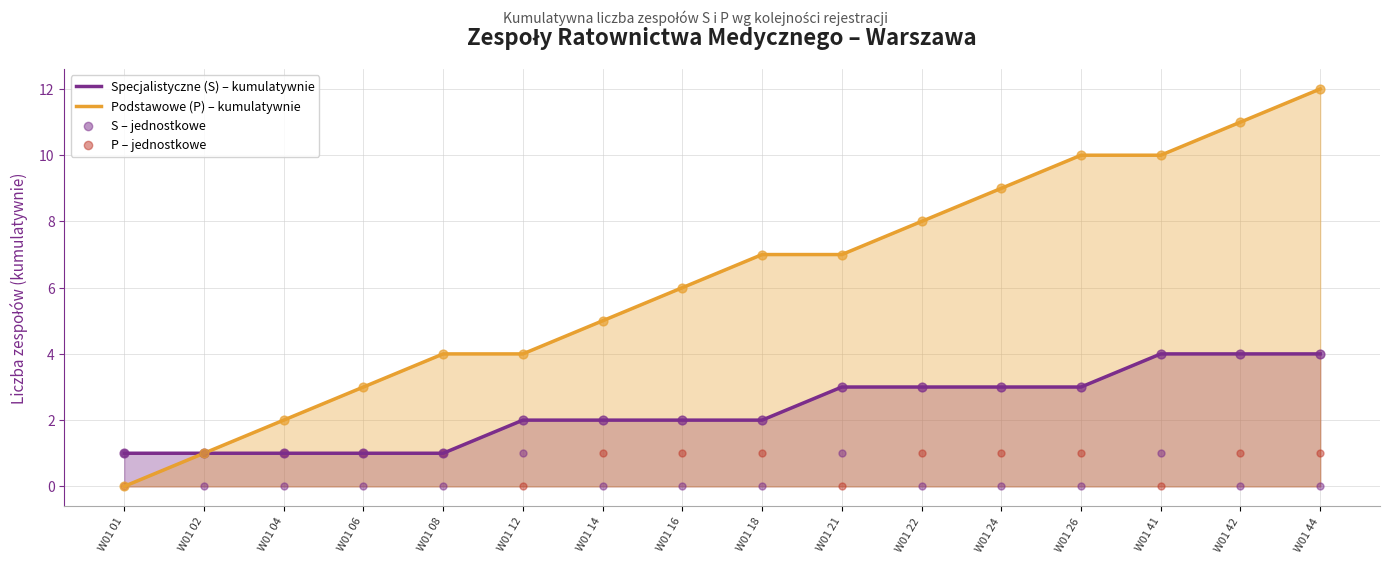

Which series contains the lowest Y value?

Podstawowe (P) – kumulatywnie